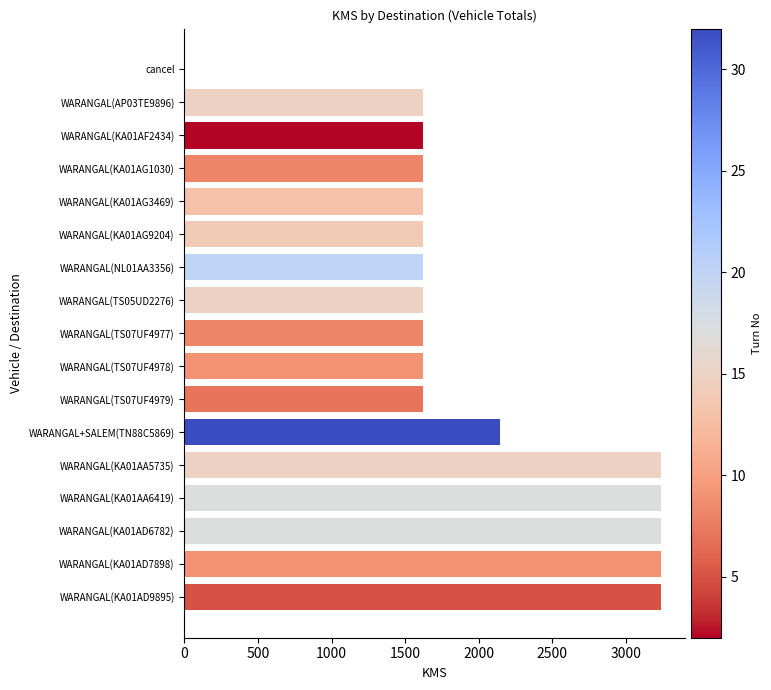

The value at WARANGAL(NL01AA3356) is 355. True or false?

False